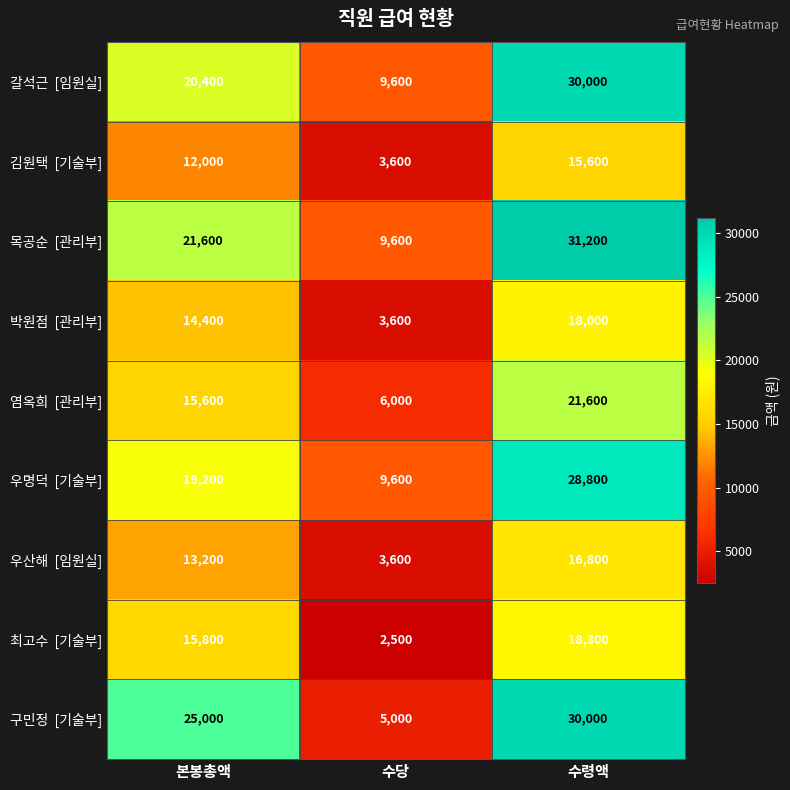

What is the spread (max minus min) of values at 본봉총액?

13000